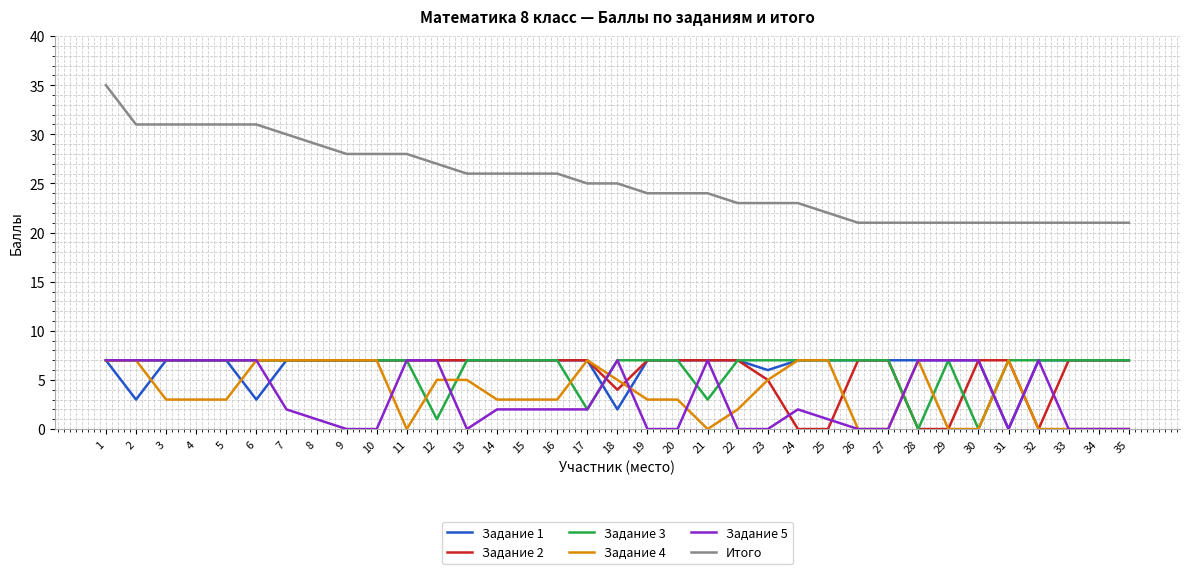

At which category does the chart reach its peak across all series?

1